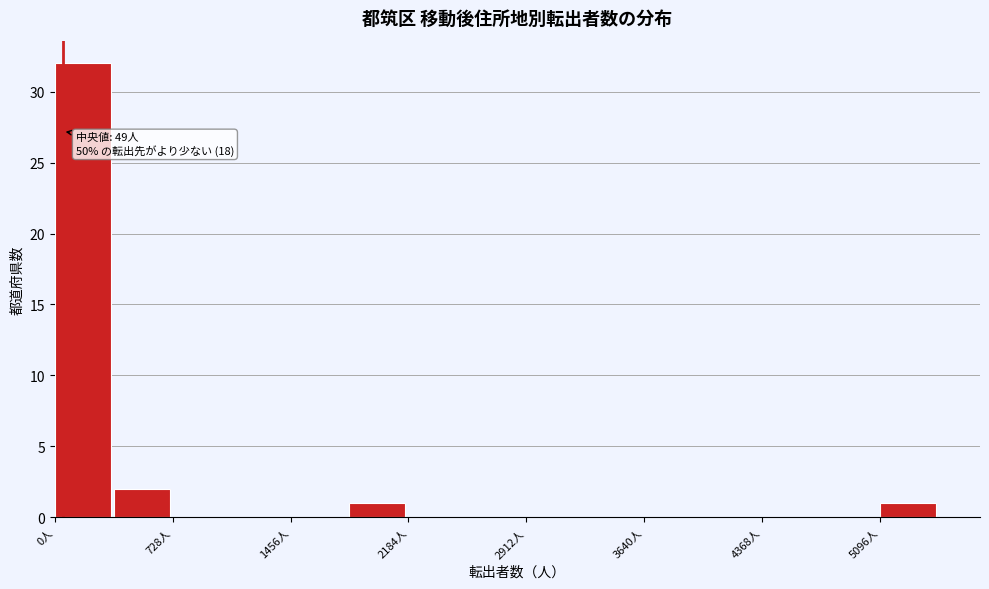

Around what value on the x-axis is the tallest bar? Give the approximate position of its centre, as read against the axis.

200